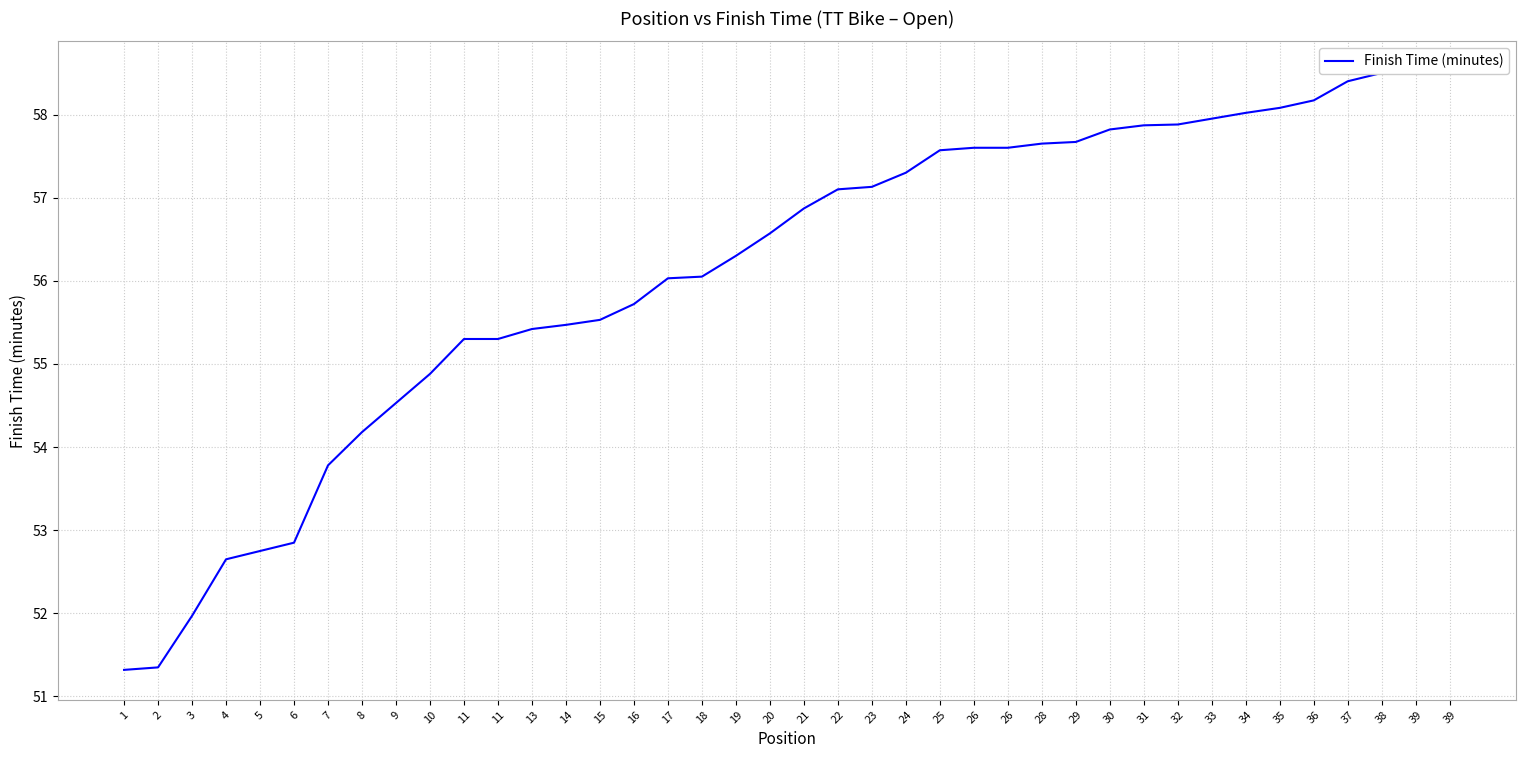

How many lines are shown in the chart?

1